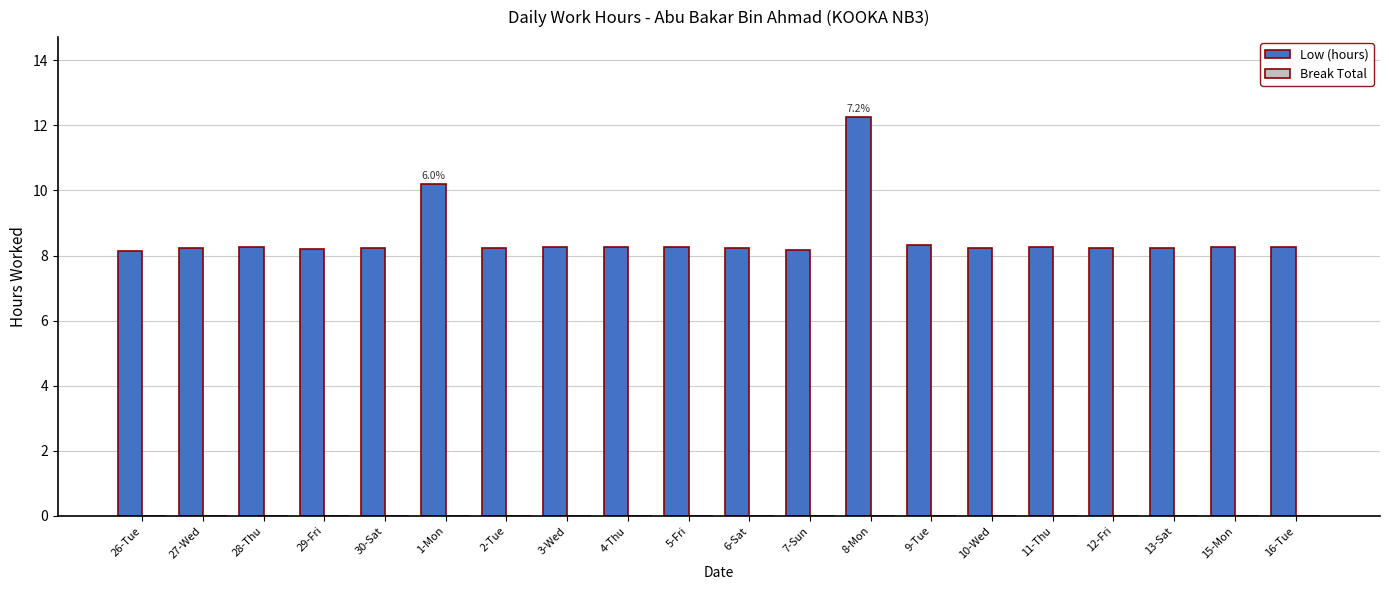

What is the label of the 11th bar from the left?

6-Sat